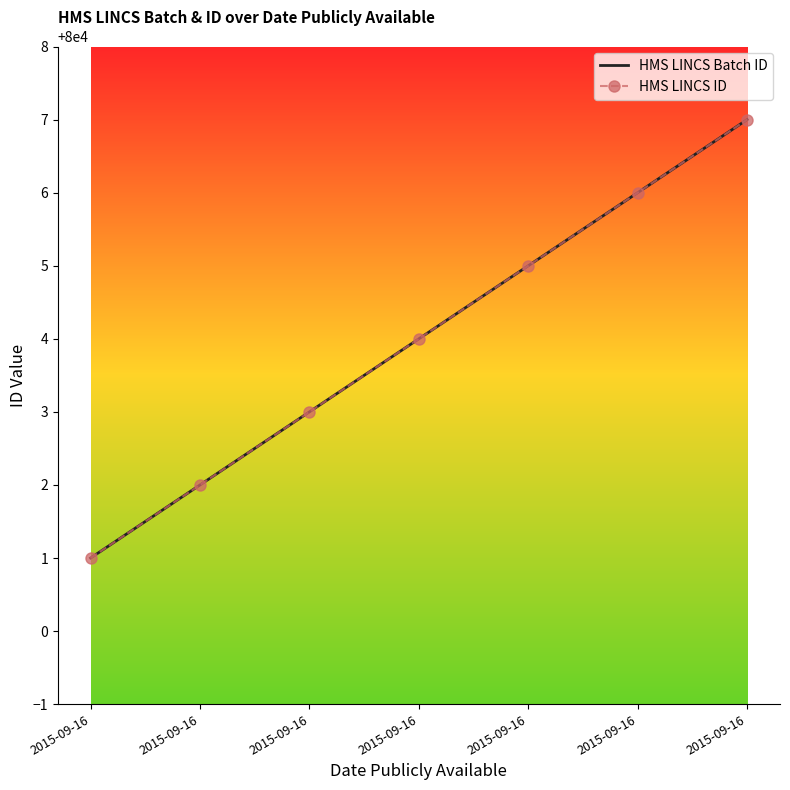

True or false: HMS LINCS ID has more than 0 interior local peaks.

False